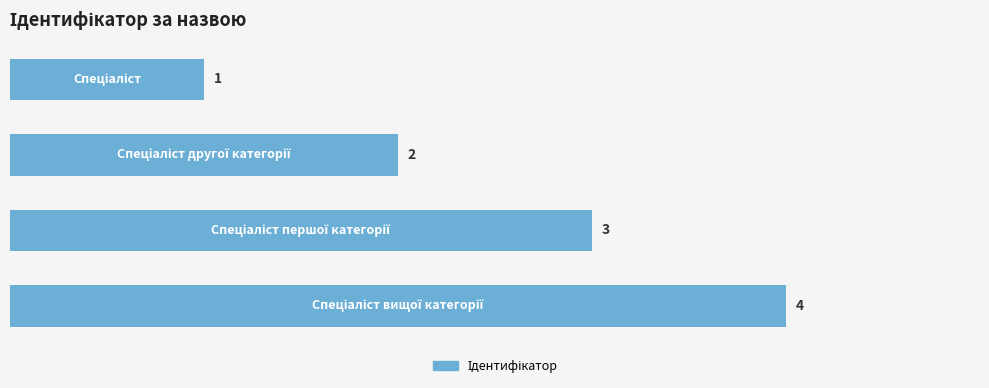

What is the value of the 2nd bar from the top?

2